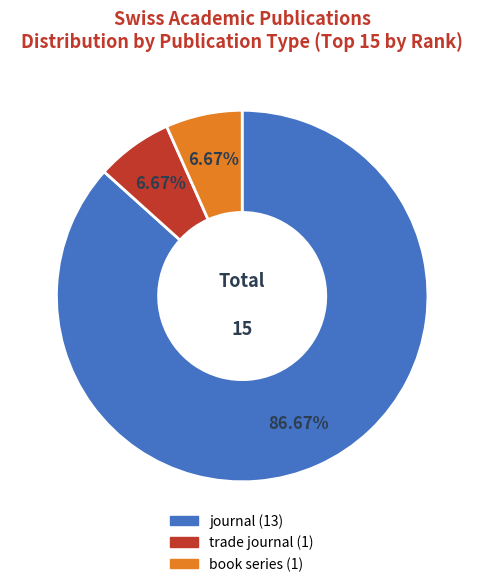

What is the majority slice?

journal